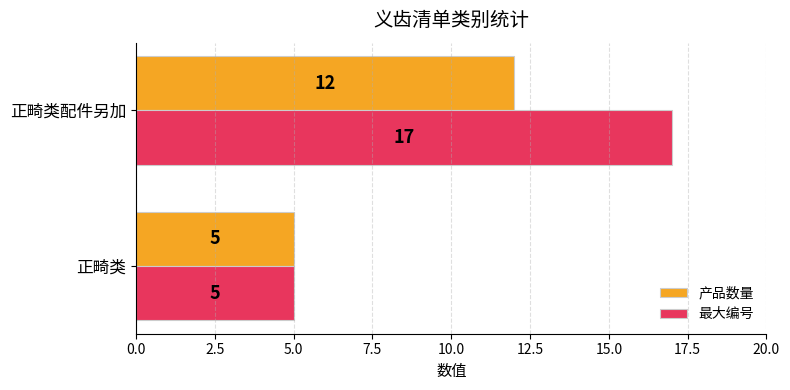

At which label does 产品数量 reach its peak?

正畸类配件另加